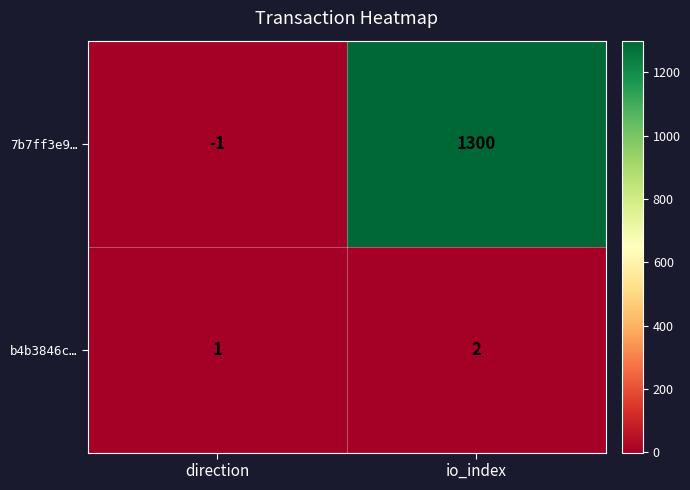

What is the difference between the highest and lowest values at io_index?

1298